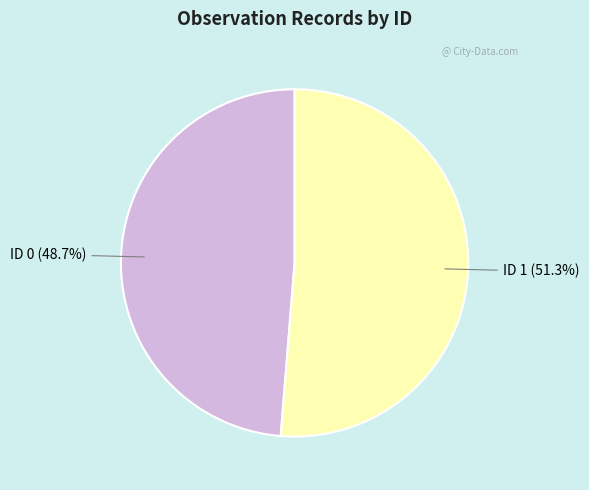

How many segments does this pie chart have?

2